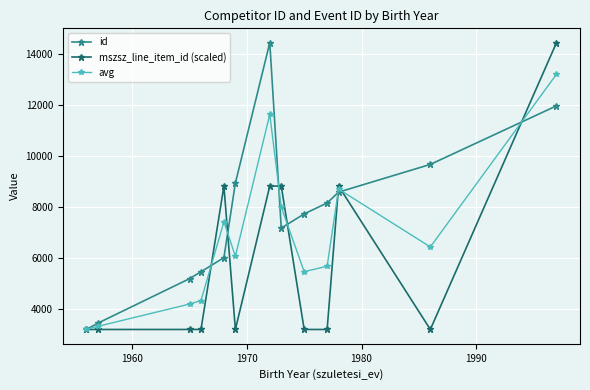

What is the value of the avg point at the 8th from the left?

7992.0